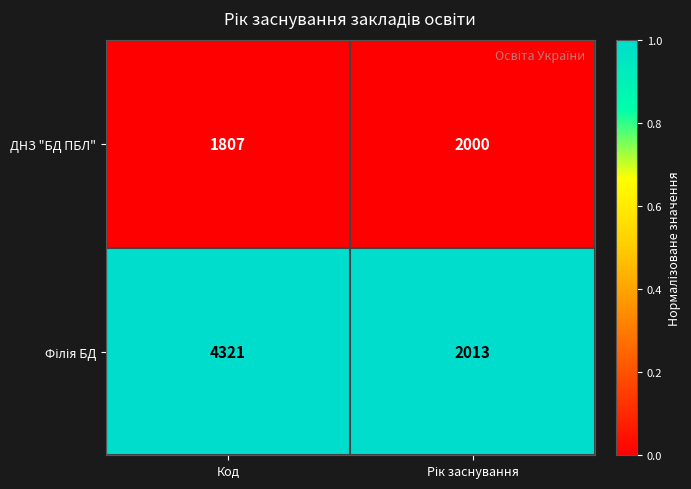

At which category does the chart reach its peak across all series?

Код